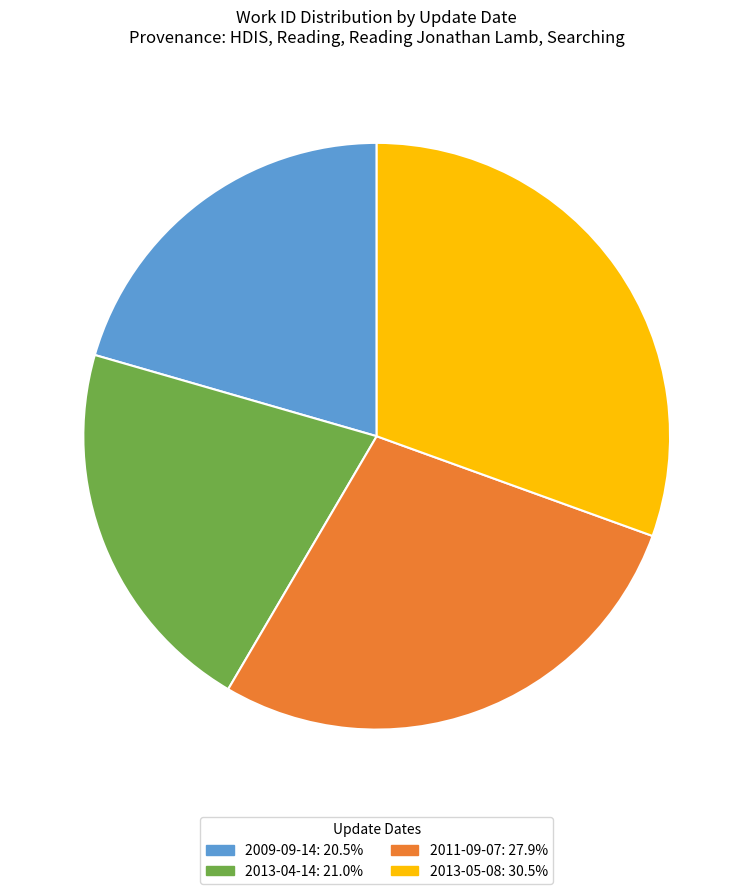

Does 2013-04-14 represent more than half of the total?

No